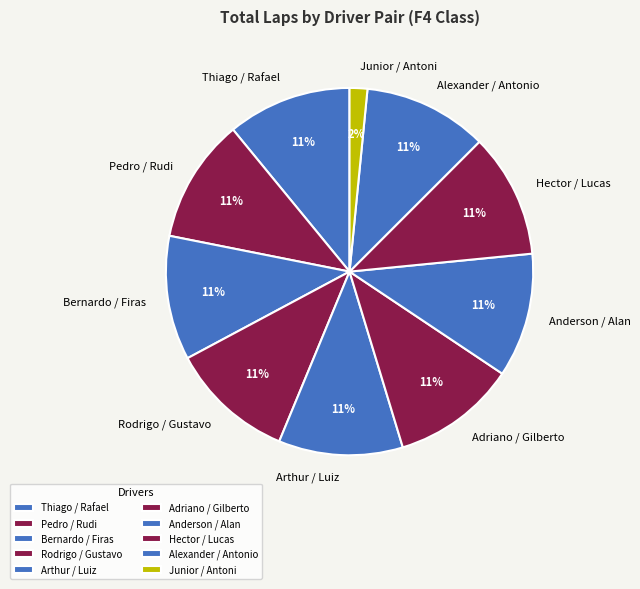

Which category has the smallest portion of the pie?

Junior / Antoni